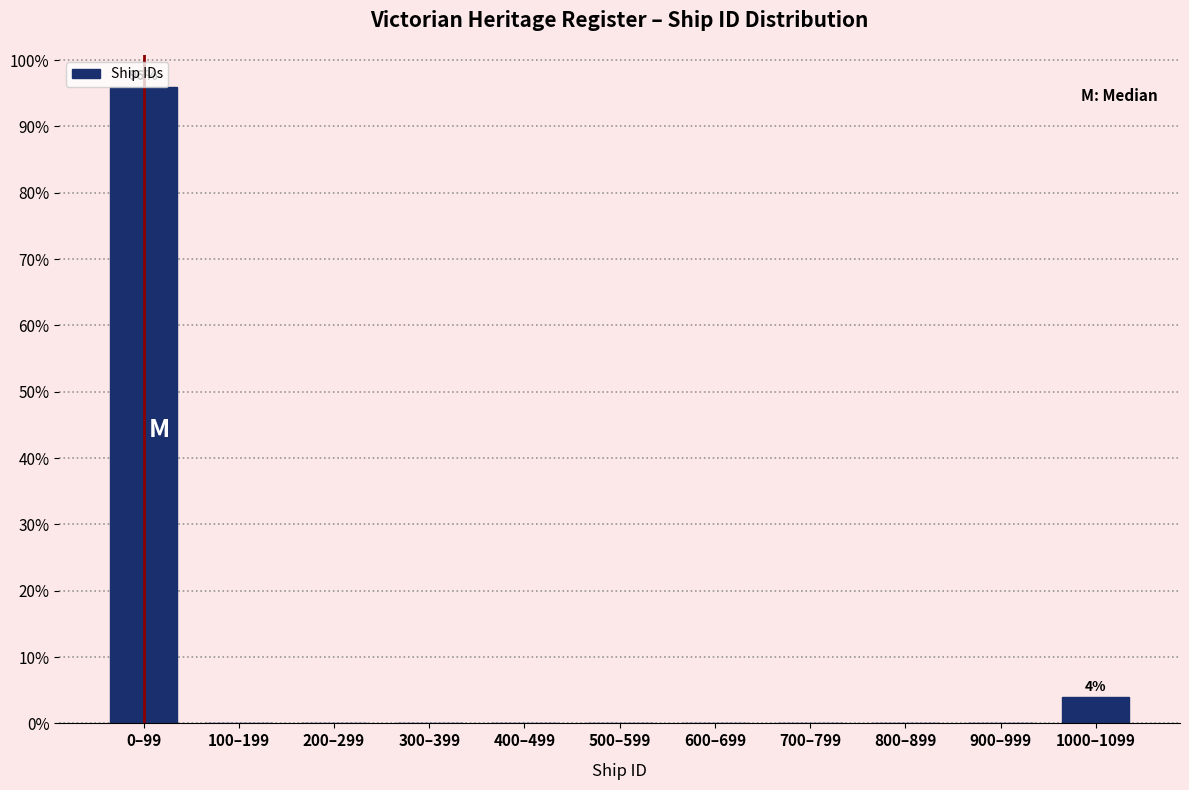

What is the sum of all values?

100